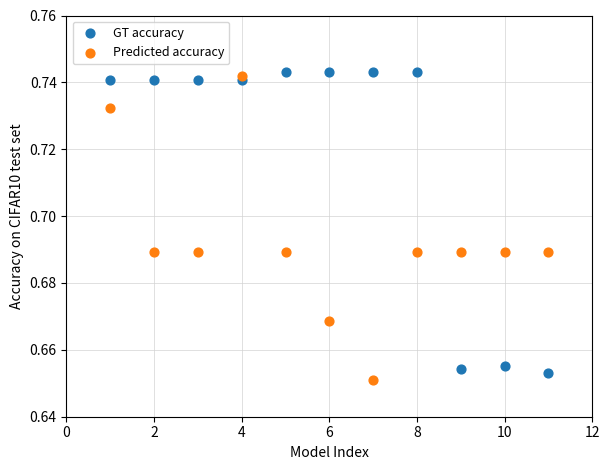

What is the X range (max minus min) for the scatter plot?

10.0